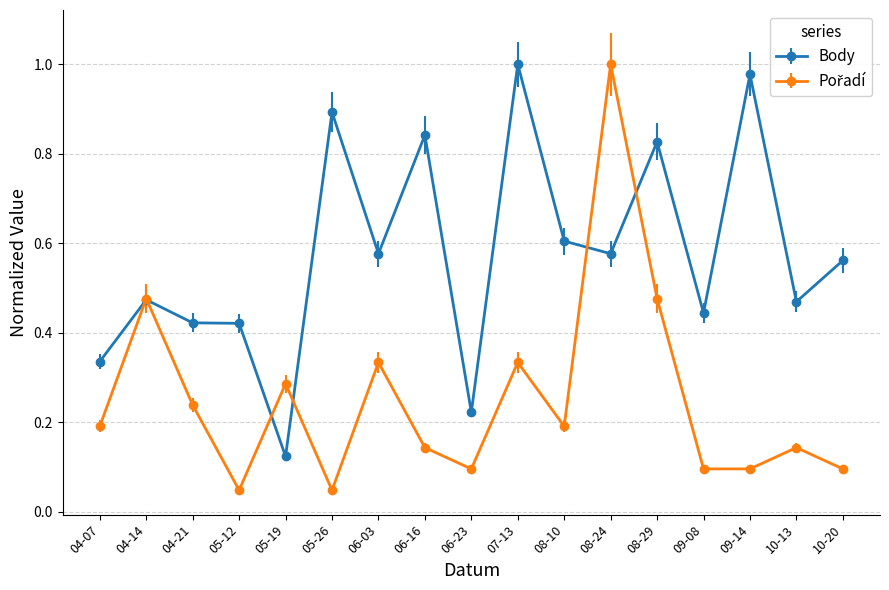

Which category has the lowest value in the Body series?

05-19